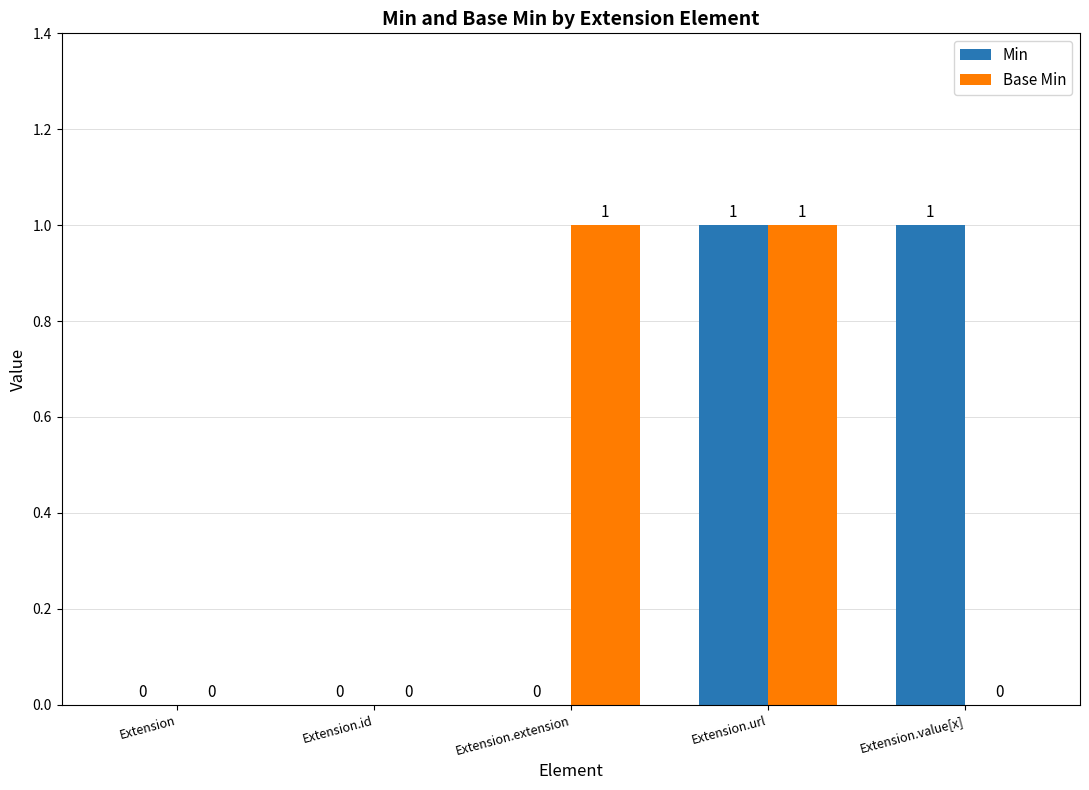

The Base Min series shows 0 at Extension.value[x]. True or false?

True